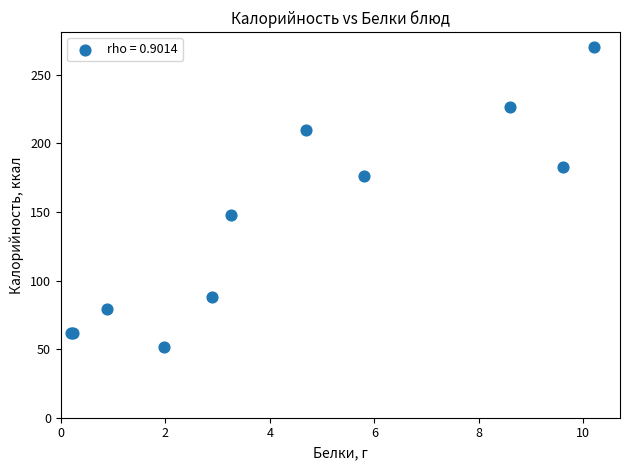

What Y value in the scatter plot is closest to 160?

147.4